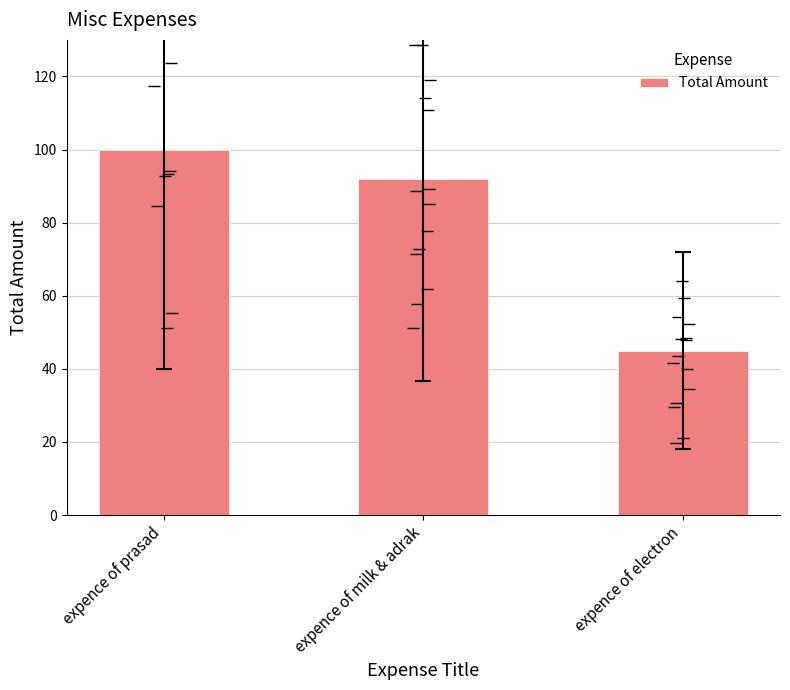

Reading left to right, list all the values displayed in this chart.

100	92	45